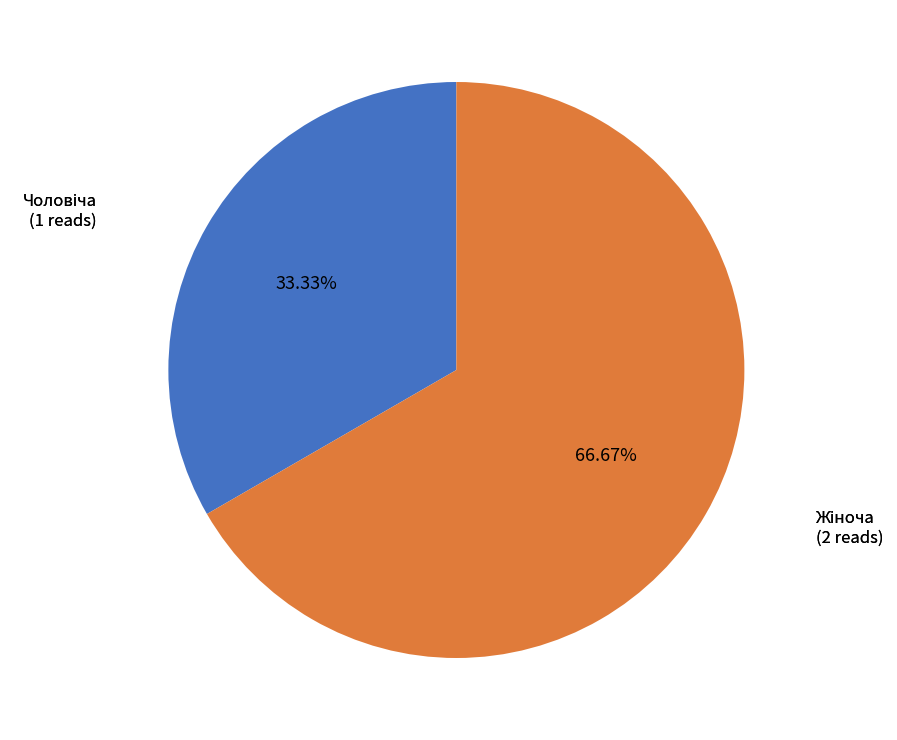

Which has a higher value, Жіноча or Чоловіча?

Жіноча